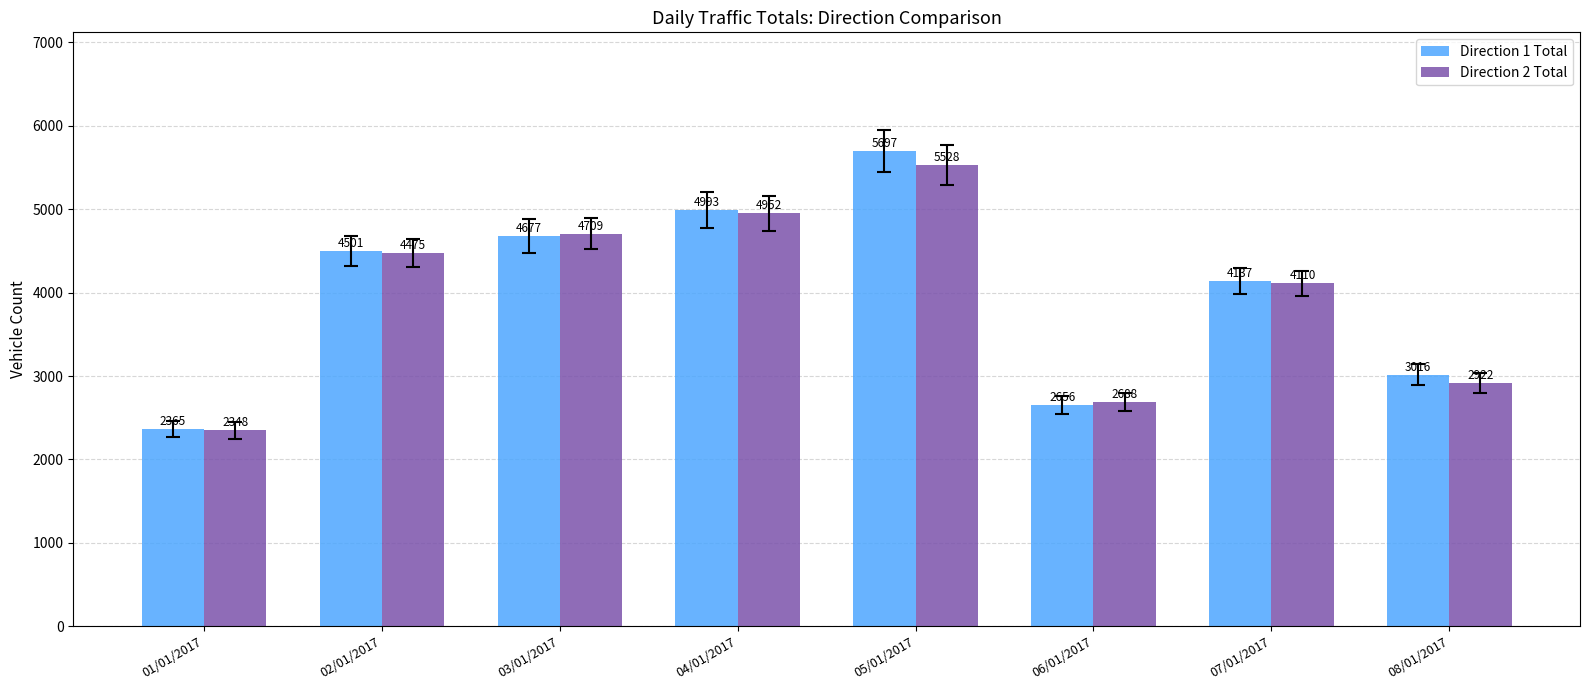

Read the Direction 2 Total value at 07/01/2017, to the nearest 10.

4110